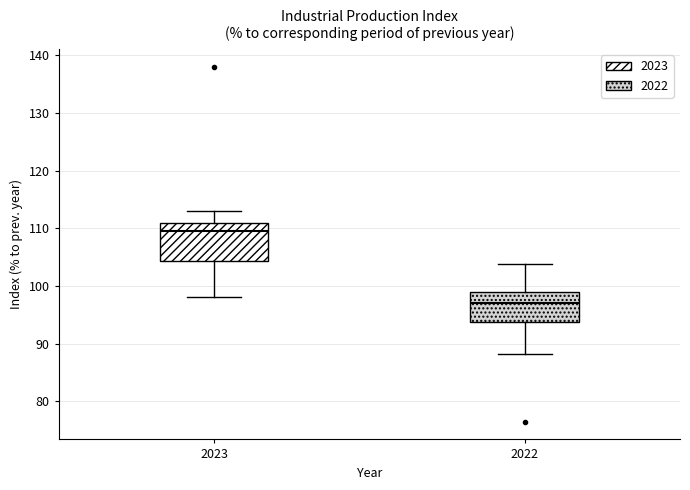

Which box is the tallest, from its lower edge to its upper edge?

2023